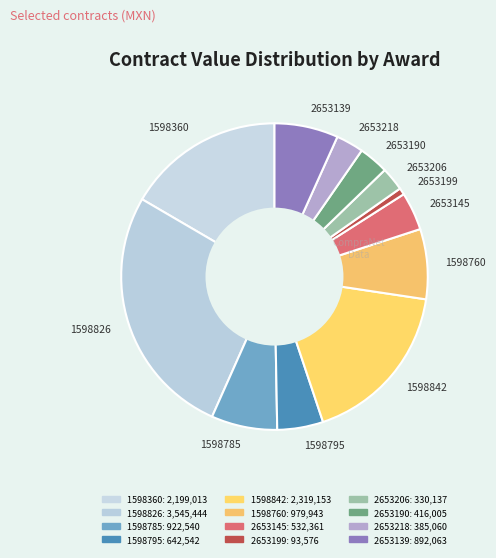

Which slice is the largest?

1598826